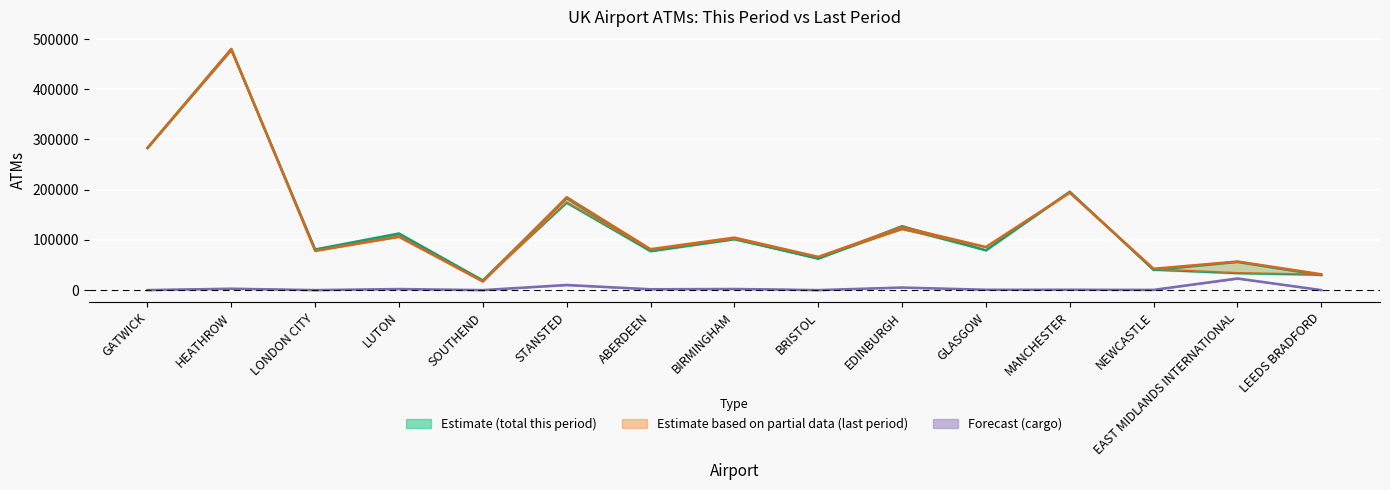

Does the chart display data point markers on the line(s)?

No